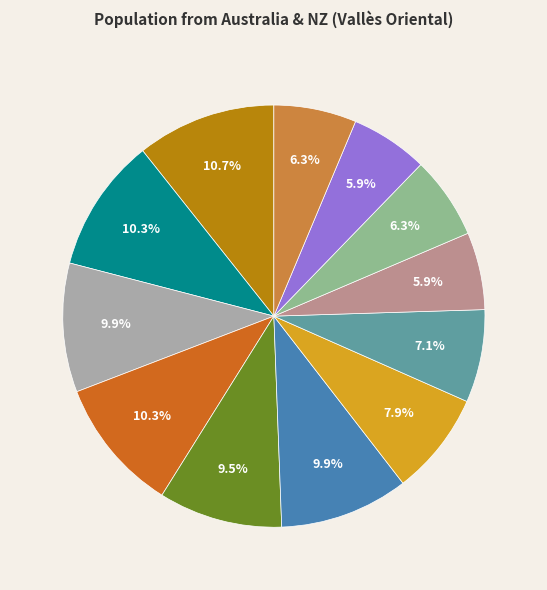

Does any single category account for the majority?

No